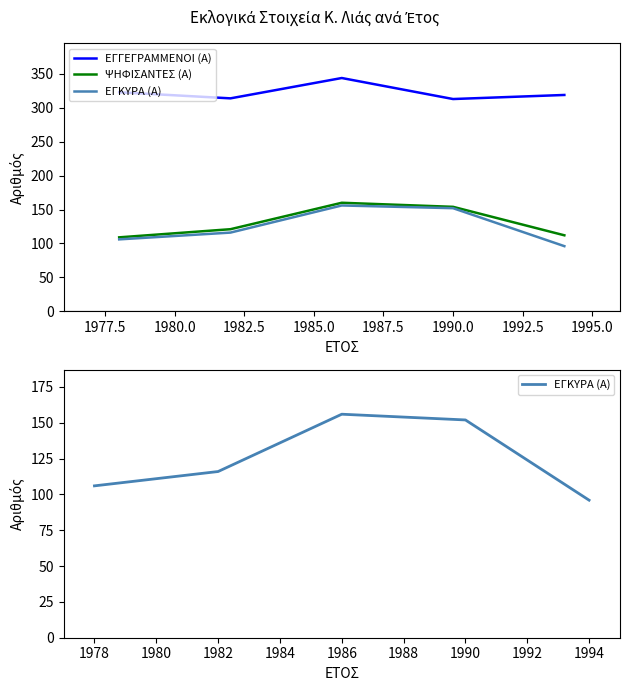

True or false: ΕΓΚΥΡΑ (Α) and ΨΗΦΙΣΑΝΤΕΣ (Α) cross at least once.

False